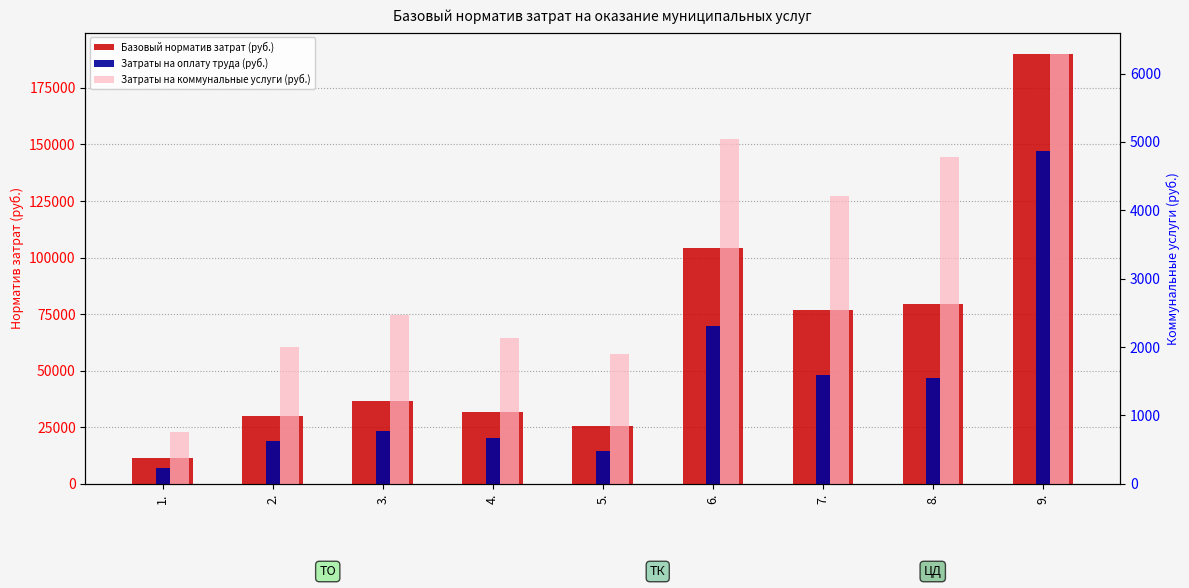

Reading left to right, transcribe all the data shown in this chart.

Базовый норматив затрат (руб.): 1.=11374.6	2.=29744.0	3.=36608.0	4.=31726.9	5.=25318.1	6.=104249.3	7.=76617.3	8.=79341.4	9.=189930.7
Затраты на оплату труда (руб.): 1.=7187.2	2.=18866.3	3.=23220.0	4.=20124.0	5.=14317.3	6.=69929.0	7.=48002.4	8.=46822.0	9.=147155.0
Затраты на коммунальные услуги (руб.): 1.=762.5	2.=2003.6	3.=2466.0	4.=2137.2	5.=1894.5	6.=5042.9	7.=4204.6	8.=4778.3	9.=6285.3